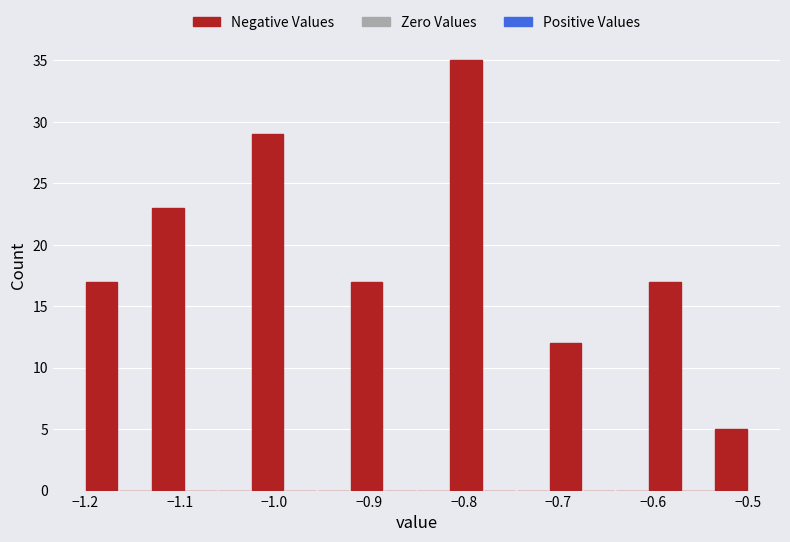

Around what value on the x-axis is the tallest bar? Give the approximate position of its centre, as read against the axis.

-0.80